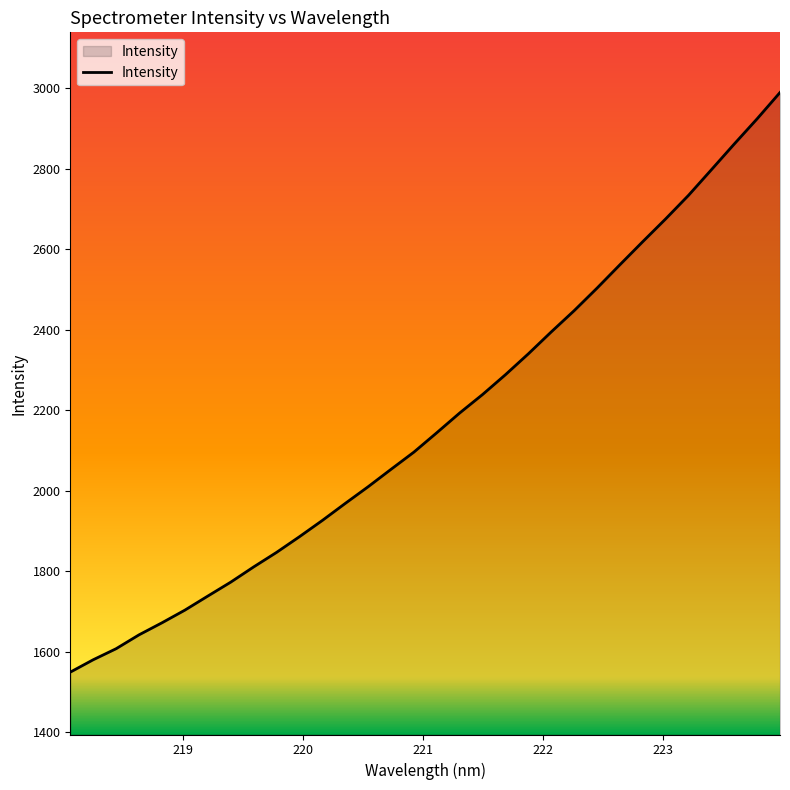

What is the greatest value displayed?

2989.6